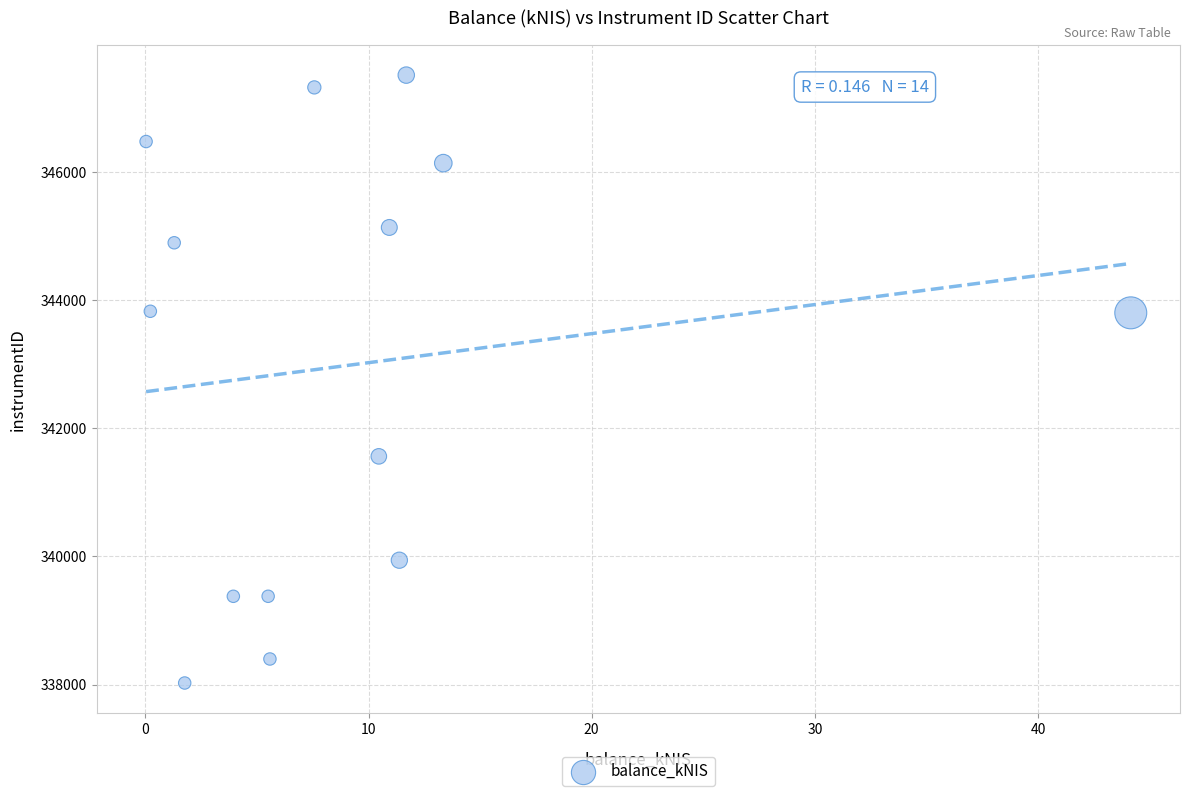

What is the range of Y values (max minus min)?

9493.3